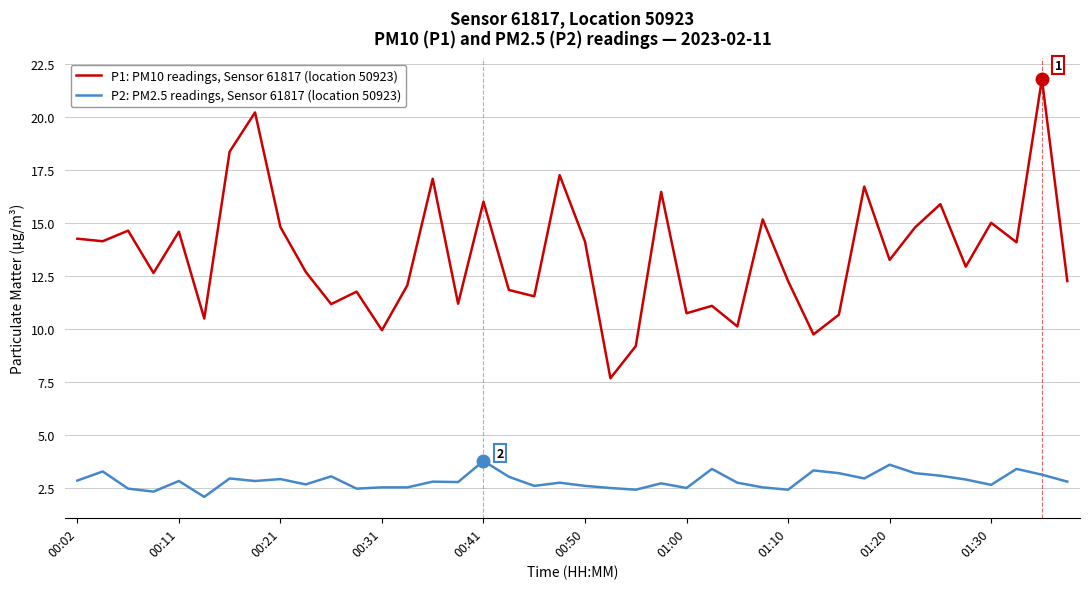

True or false: P1: PM10 readings, Sensor 61817 (location 50923) and P2: PM2.5 readings, Sensor 61817 (location 50923) cross at least once.

False